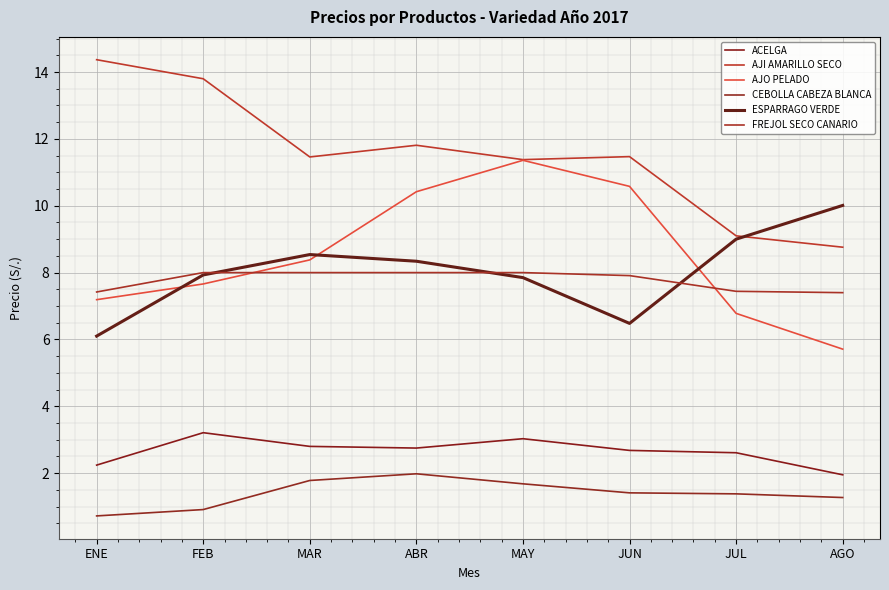

Which label corresponds to the smallest value in the chart?

ENE